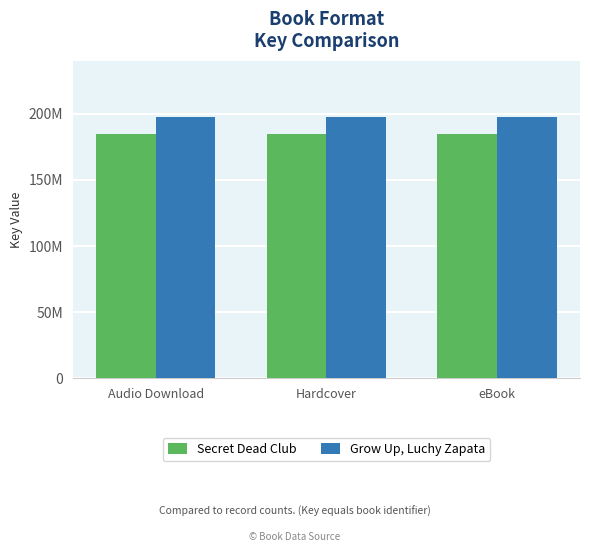

What are all the series names shown in the legend?

Secret Dead Club, Grow Up, Luchy Zapata